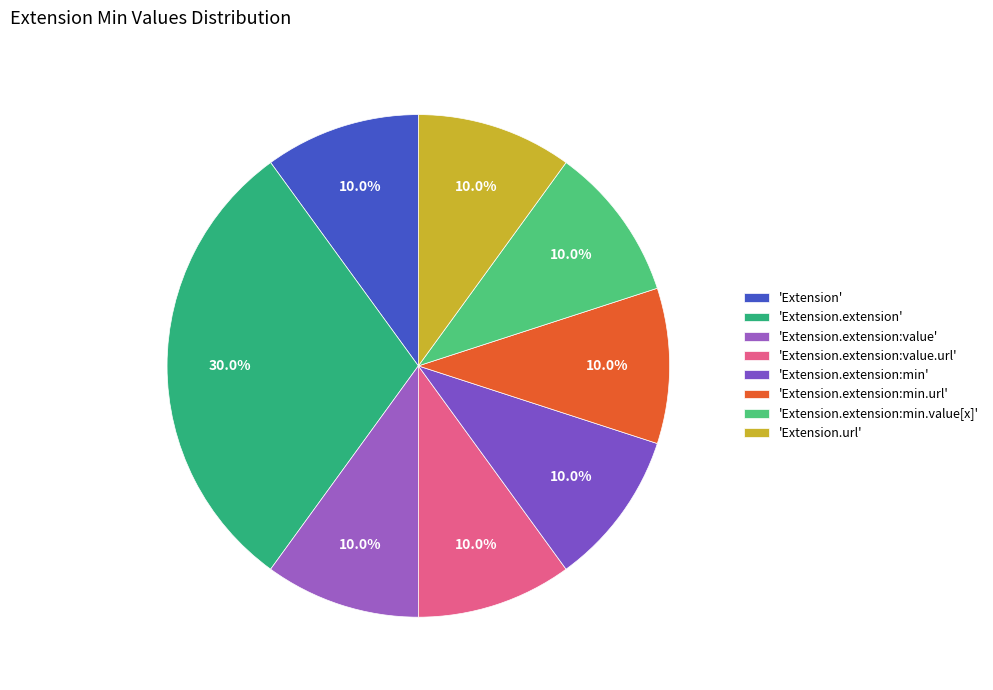

To the nearest percent, what is the difference between the largest and smallest slice percentages?

20%